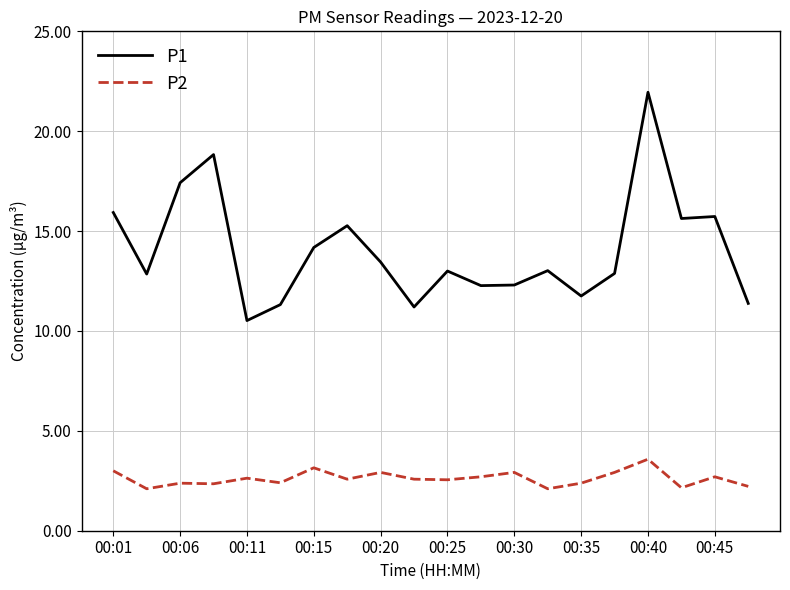

True or false: P2 and P1 intersect in this chart.

False